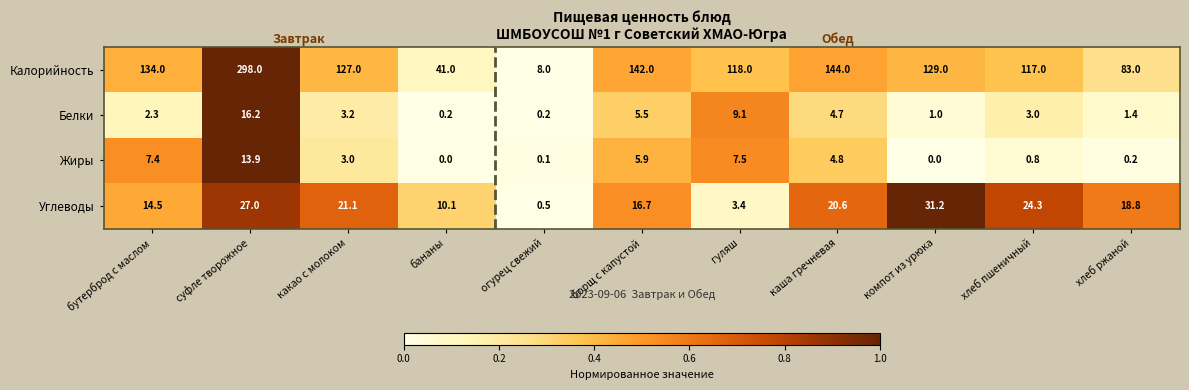

At how many categories does at least one series exceed 108?

8